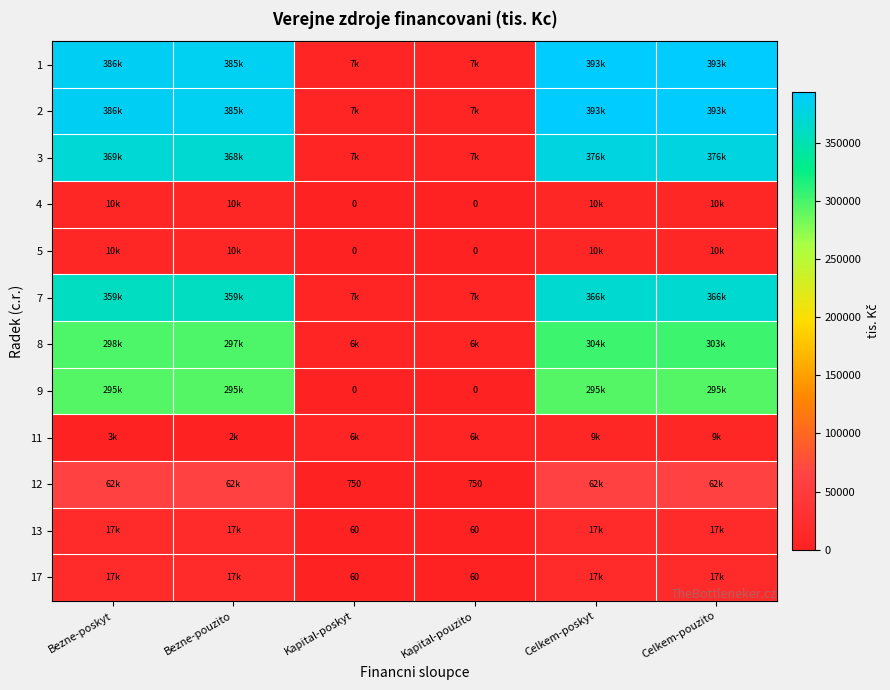

At how many categories does at least one series exceed 216873?

4